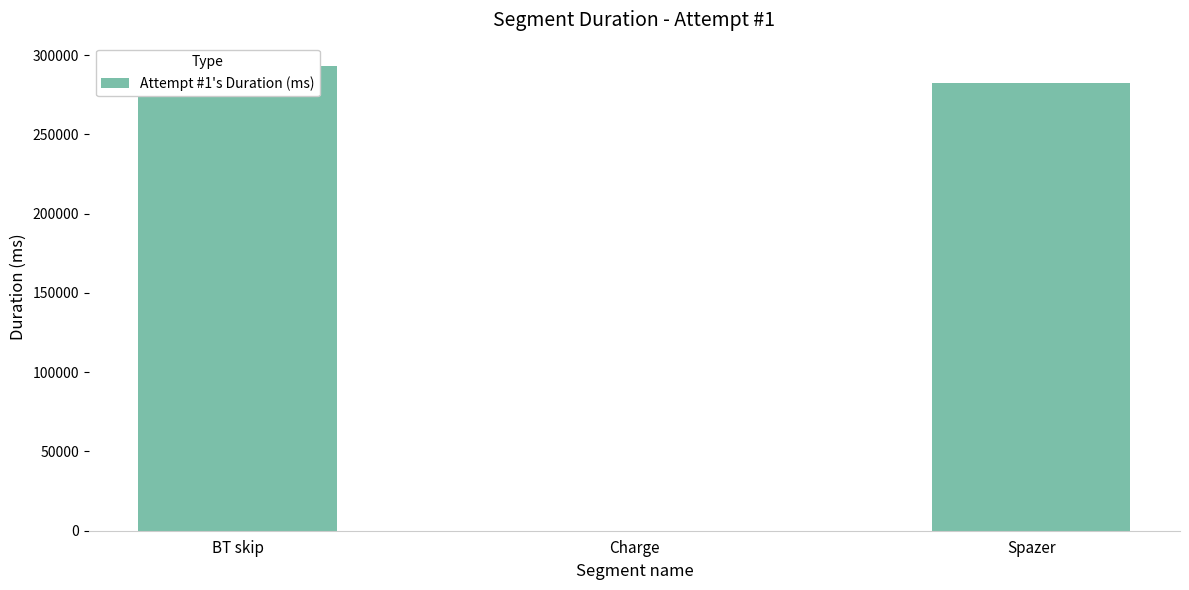

How many distinct data groups are displayed?

1